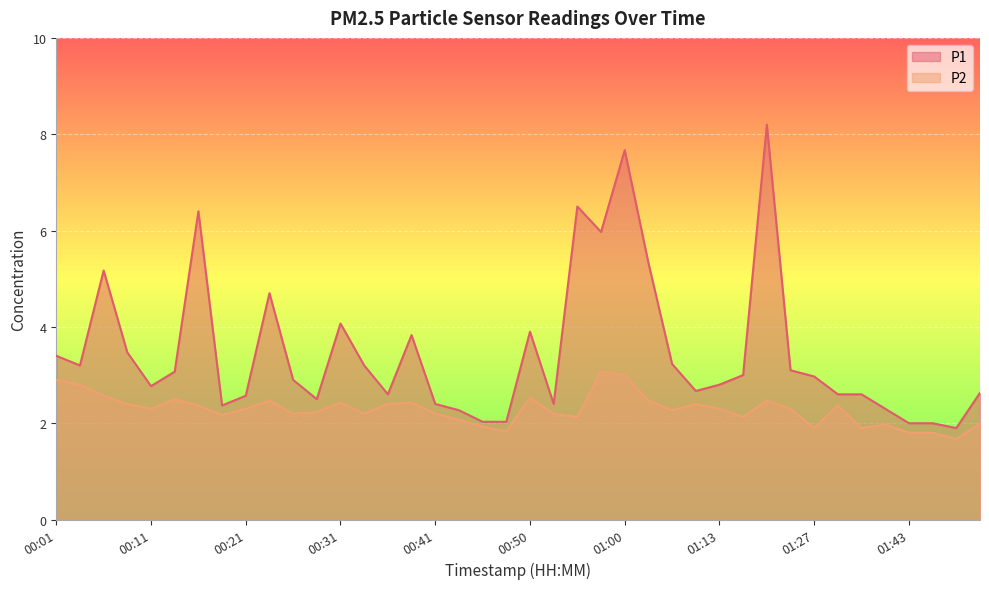

True or false: P1 has more than 2 points higher than both neighbors.

True